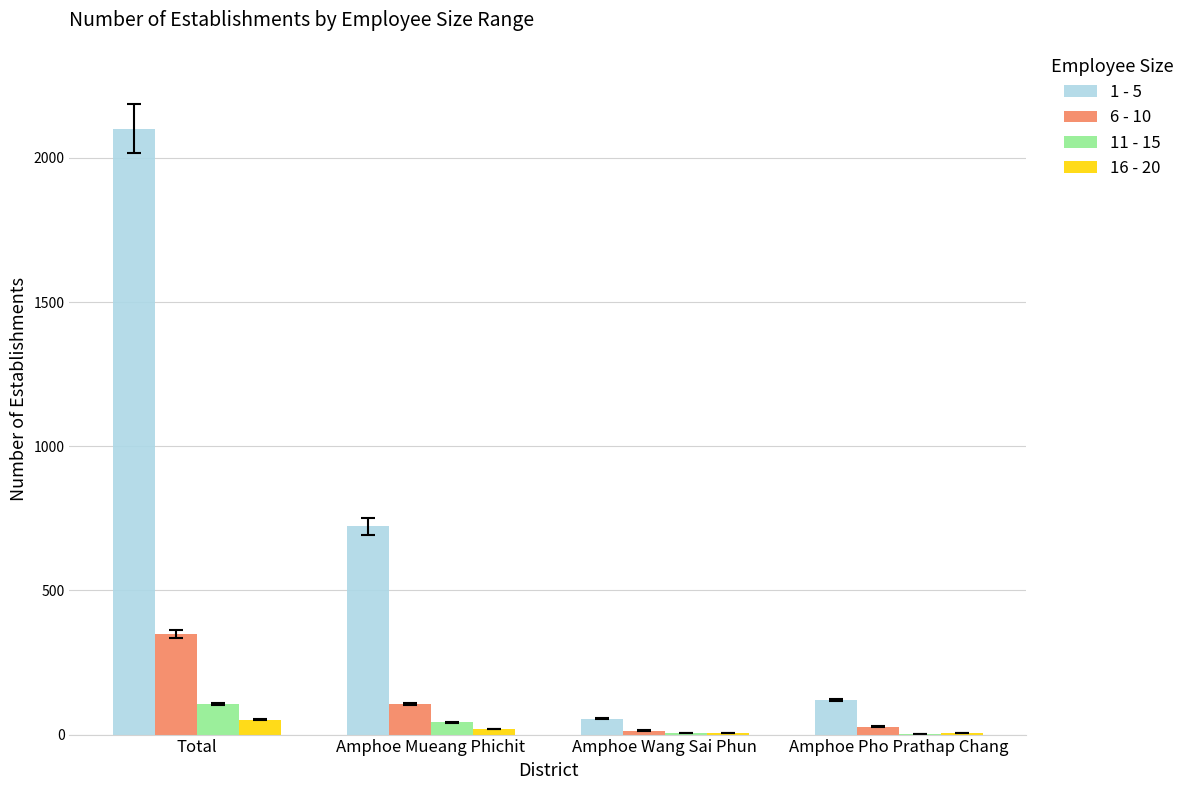

Is it true that 11 - 15 equals 107 at Total?

True